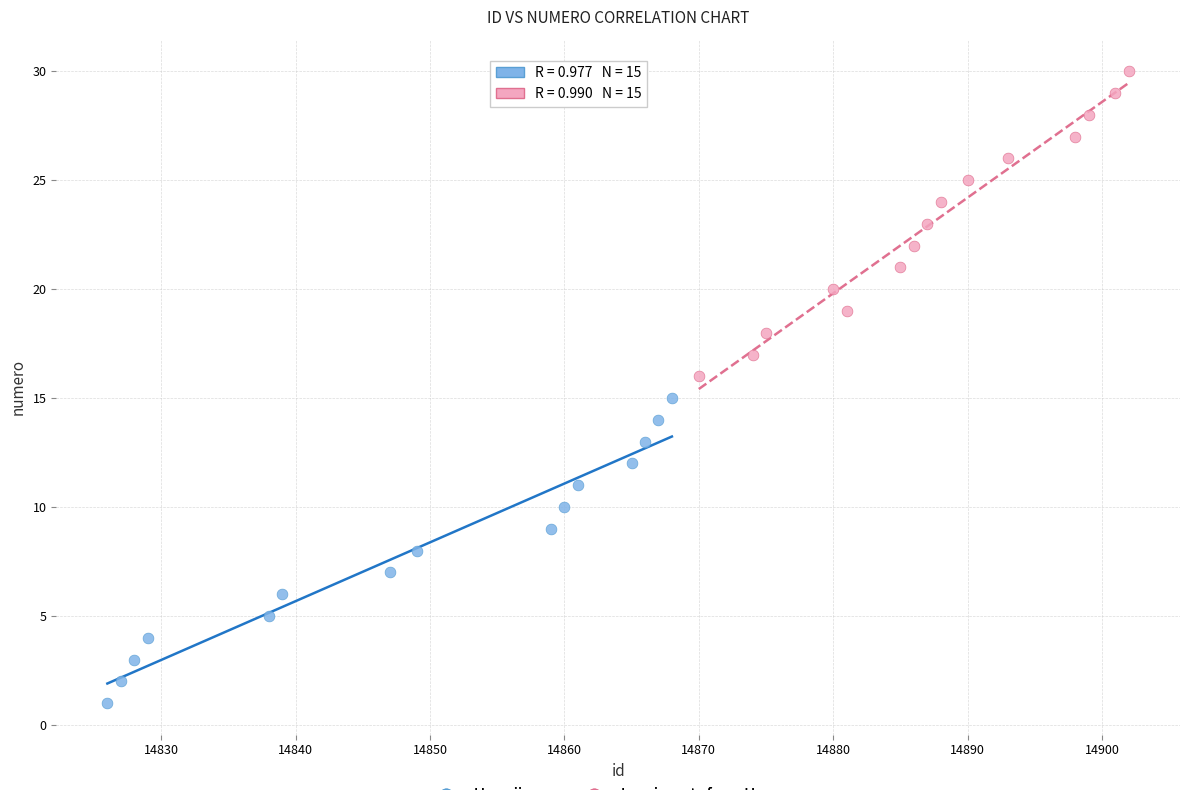

Which series reaches the minimum Y coordinate?

Hawaiians